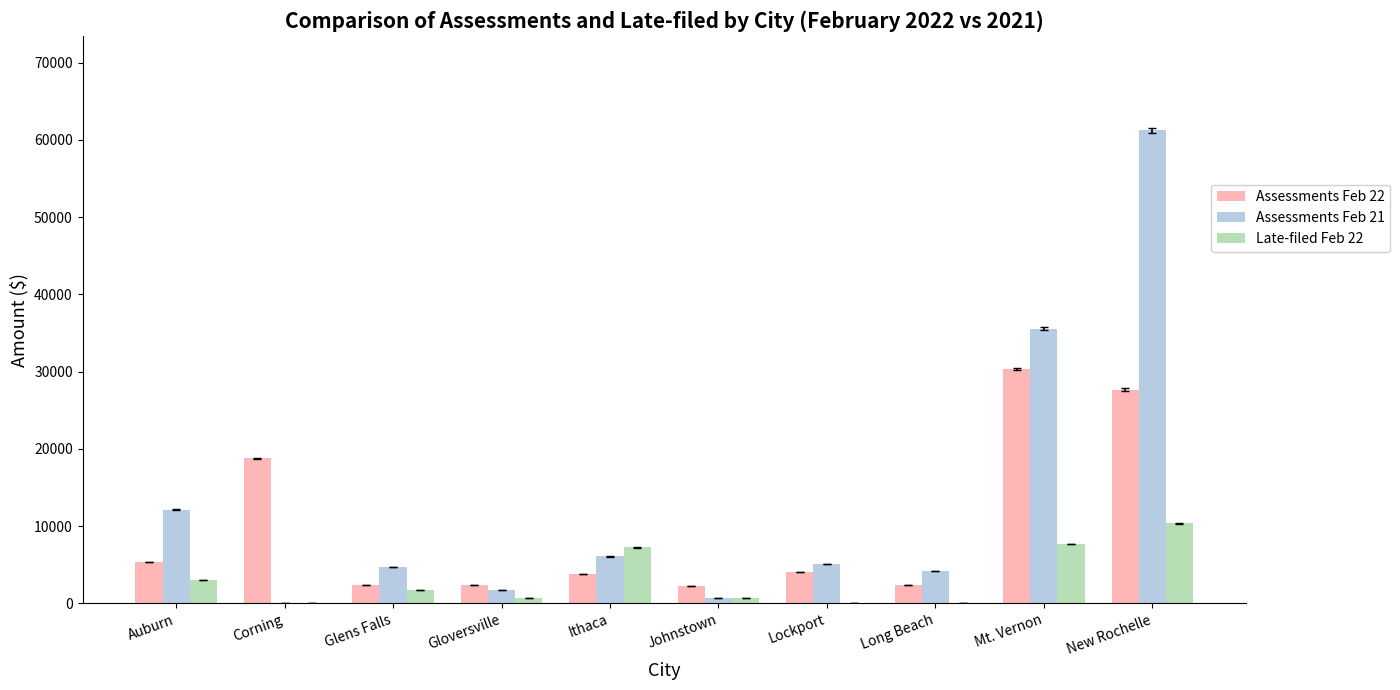

Is the value of Late-filed Feb 22 at Glens Falls greater than the value of Assessments Feb 21 at Corning?

Yes